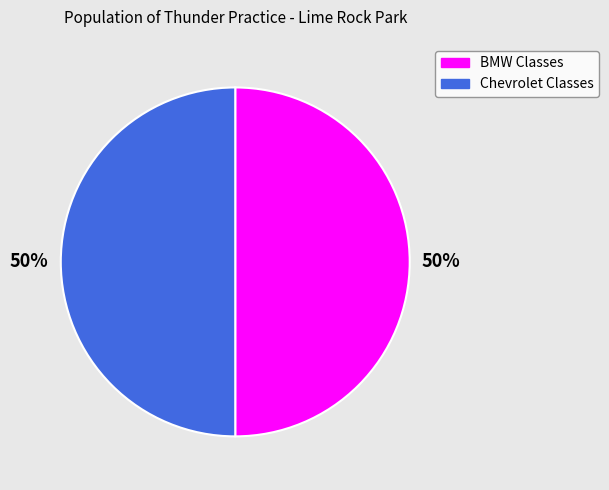

Is the sum of Chevrolet Classes and BMW Classes greater than half?

Yes